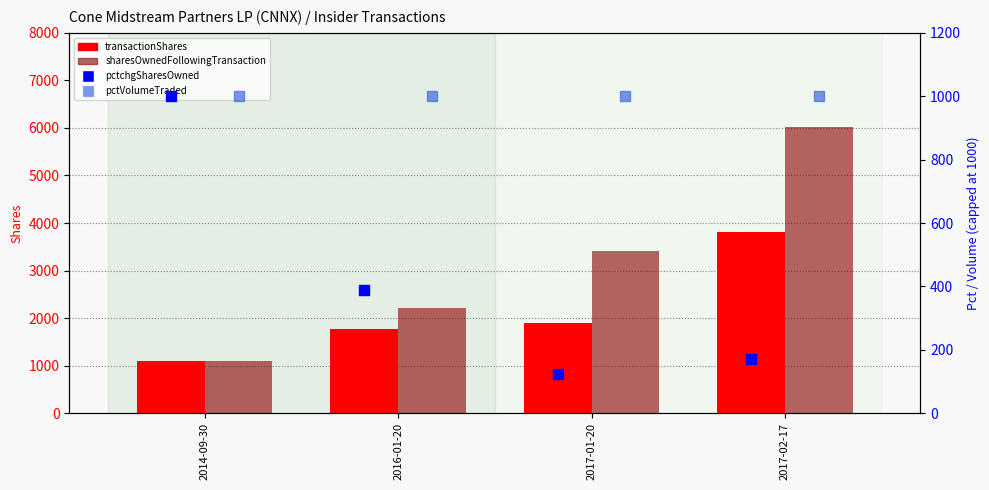

Which series contains the highest Y value?

sharesOwnedFollowingTransaction